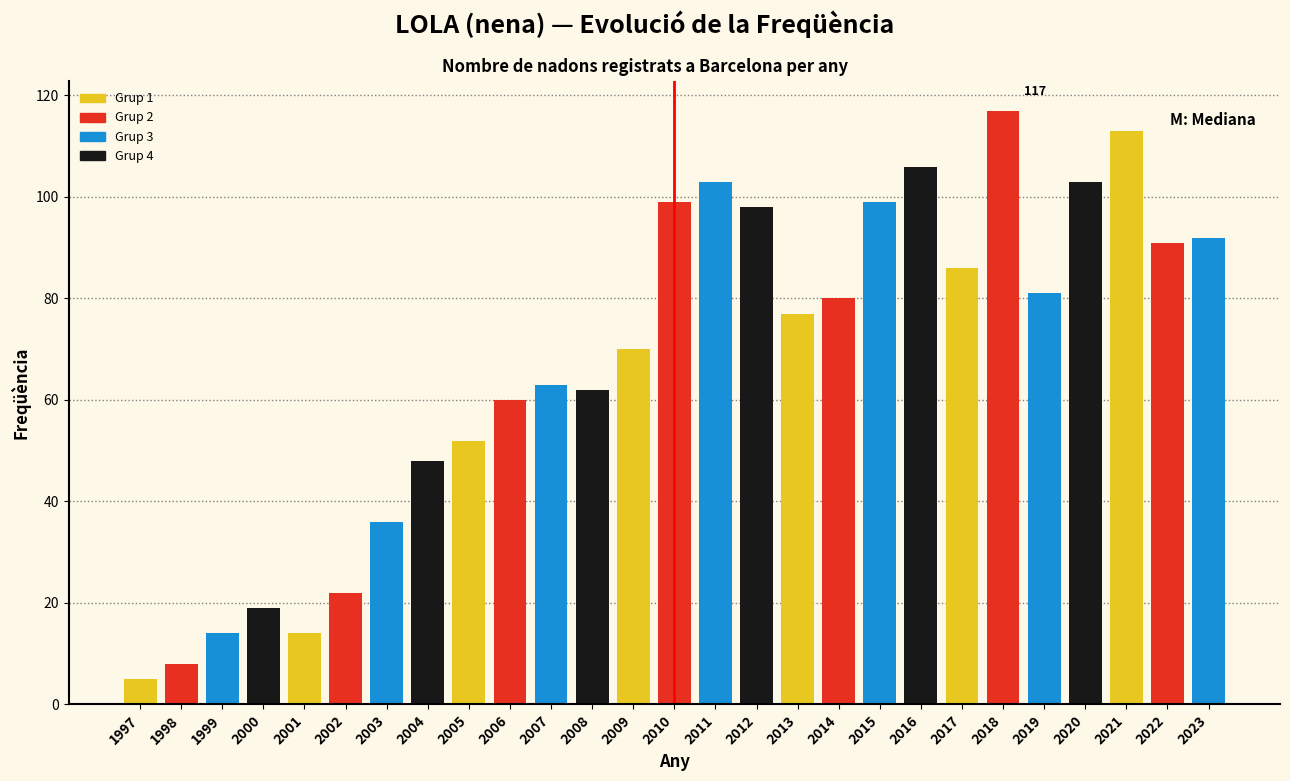

Reading left to right, list all the values displayed in this chart.

5	8	14	19	14	22	36	48	52	60	63	62	70	99	103	98	77	80	99	106	86	117	81	103	113	91	92